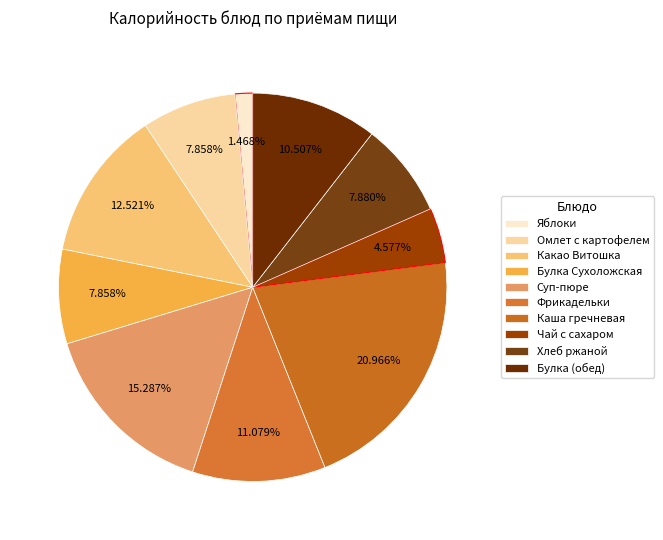

Rank the categories by value from lowest to highest.

Яблоки, Чай с сахаром, Омлет с картофелем, Булка Сухоложская, Хлеб ржаной, Булка (обед), Фрикадельки, Какао Витошка, Суп-пюре, Каша гречневая